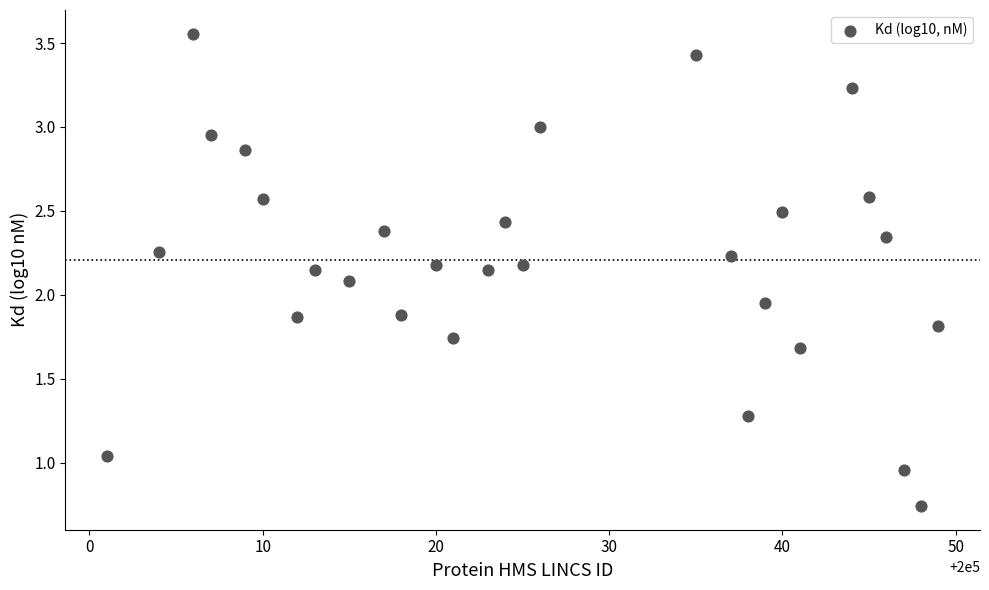

What is the range of X values (max minus min)?

48.0